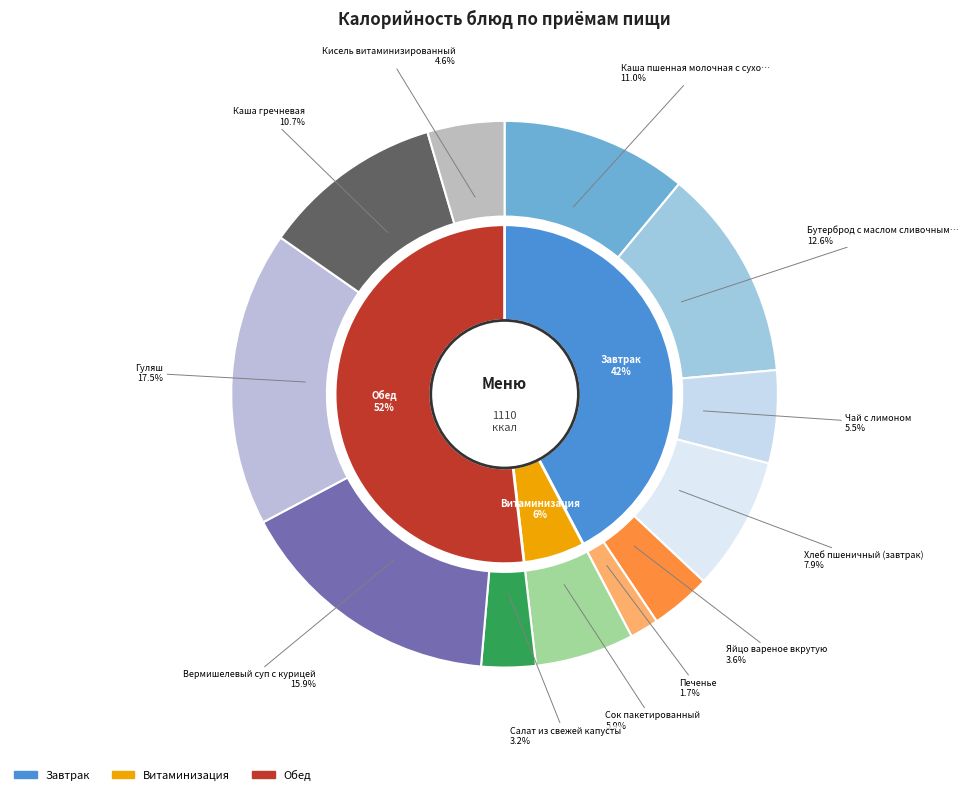

Which category has the smallest portion of the pie?

Печенье